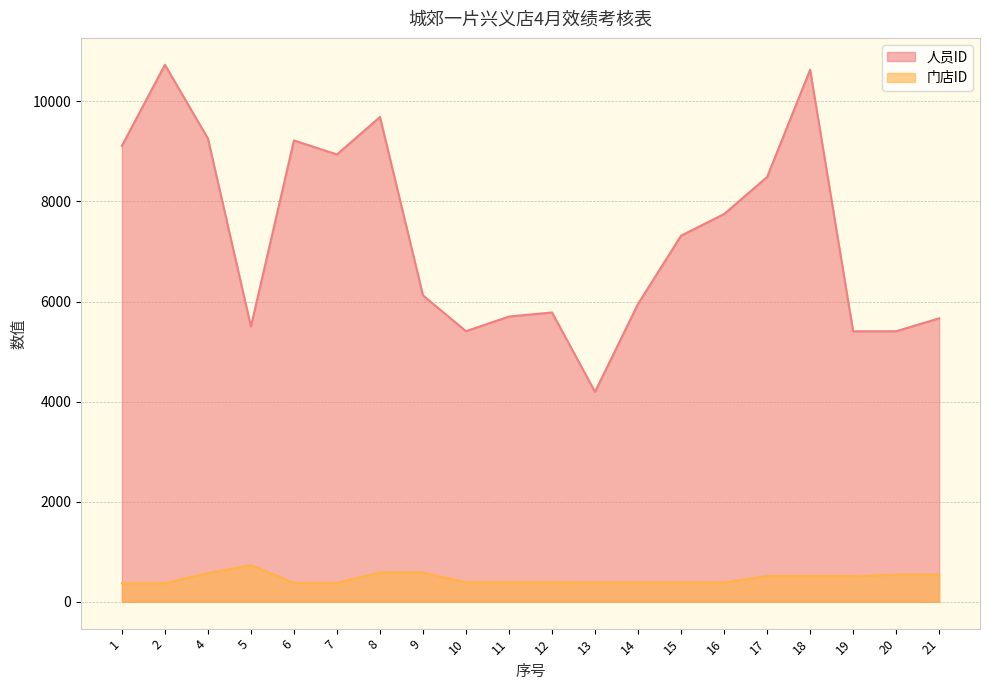

At which category does 门店ID reach its first local peak?

5